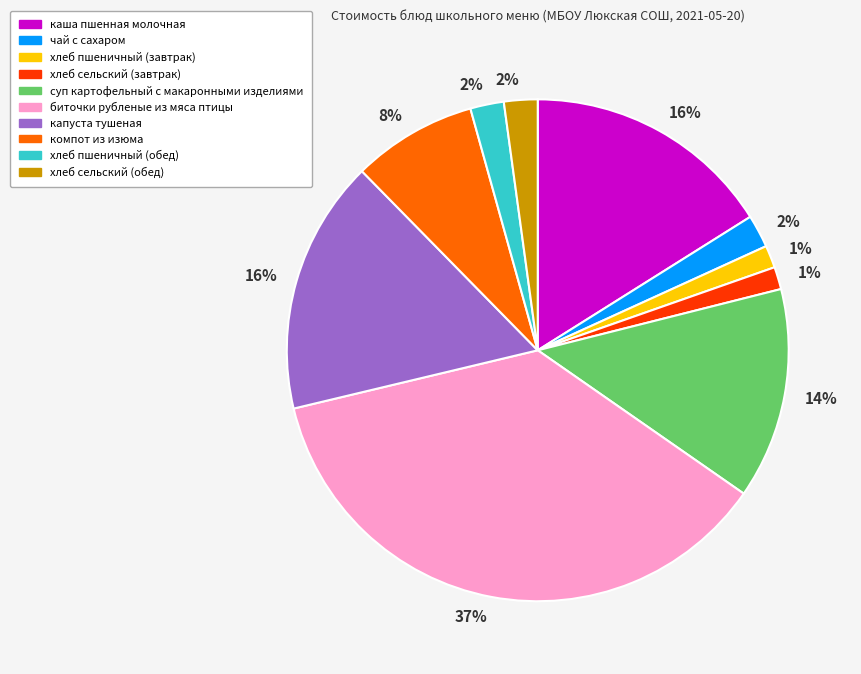

Is there any slice that represents more than half of the pie?

No